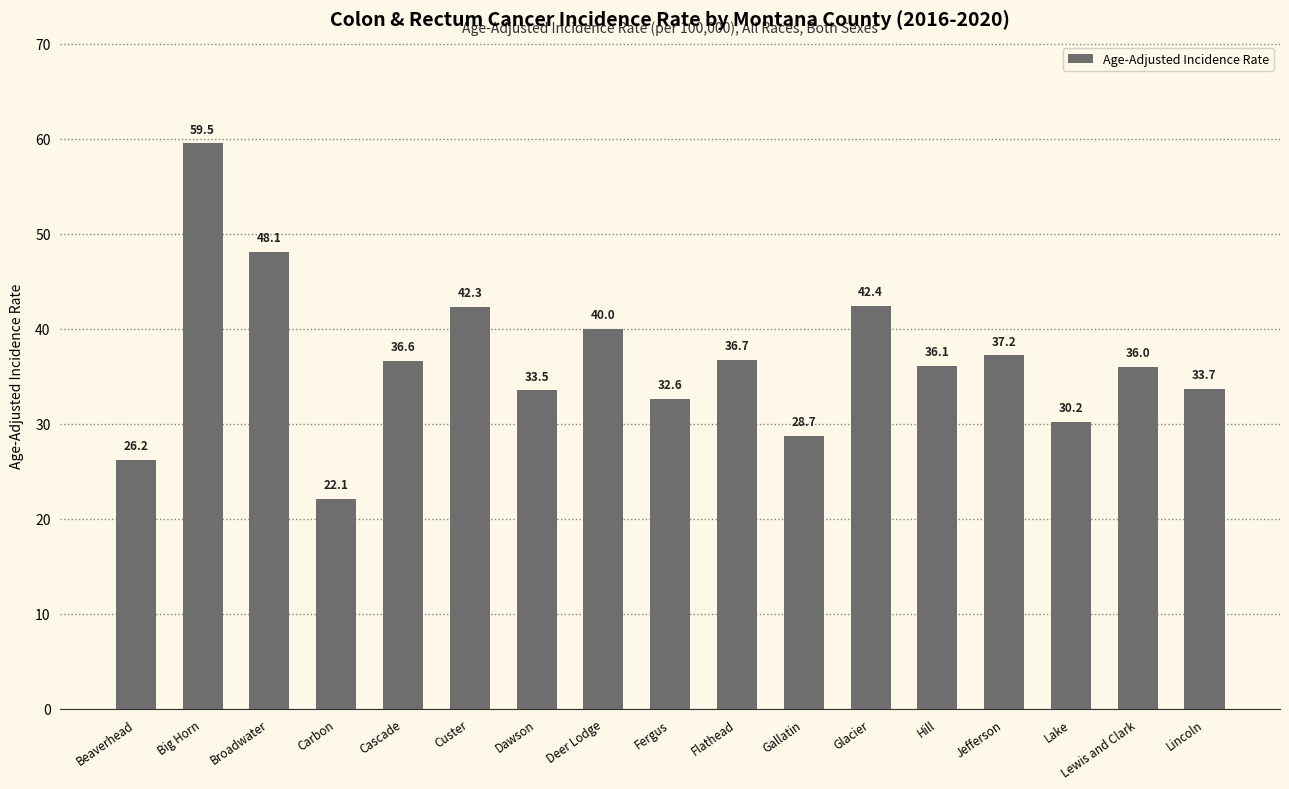

List the labels in order of value, smallest first.

Carbon, Beaverhead, Gallatin, Lake, Fergus, Dawson, Lincoln, Lewis and Clark, Hill, Cascade, Flathead, Jefferson, Deer Lodge, Custer, Glacier, Broadwater, Big Horn